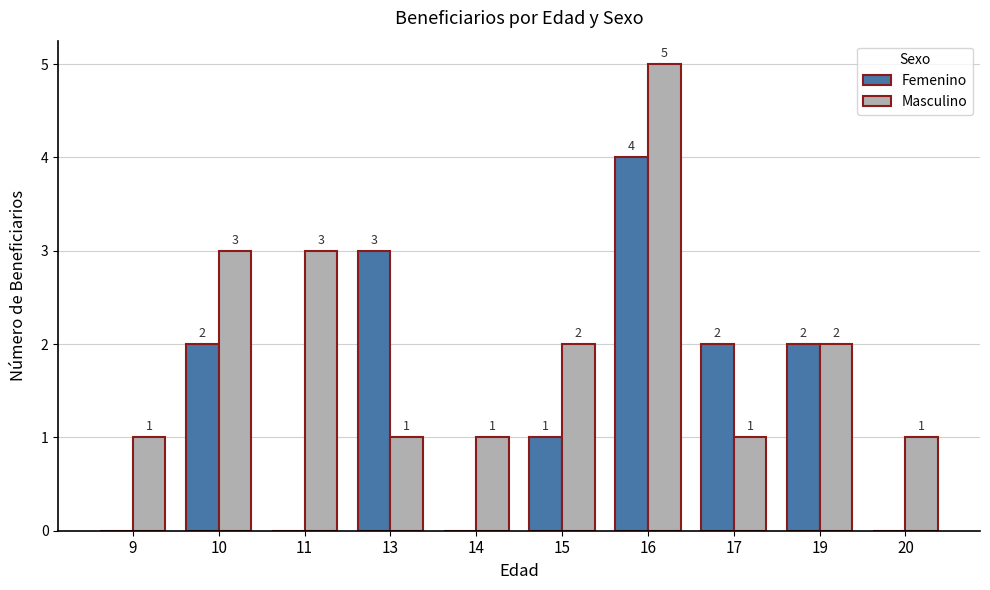

At which label does Femenino reach its peak?

16